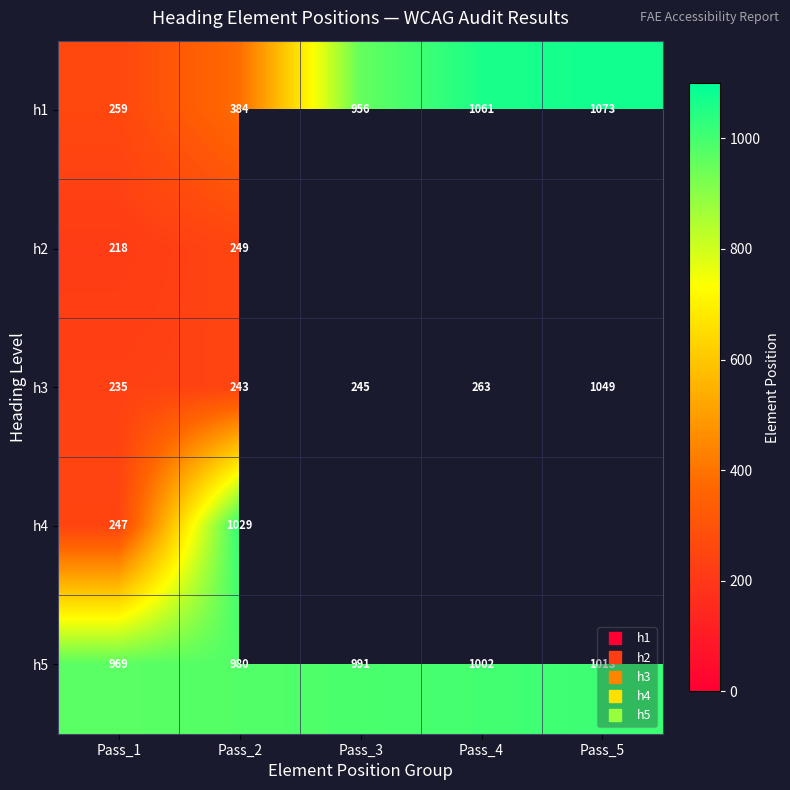

Rank the series by their maximum value, from highest to lowest.

h1, h3, h4, h5, h2